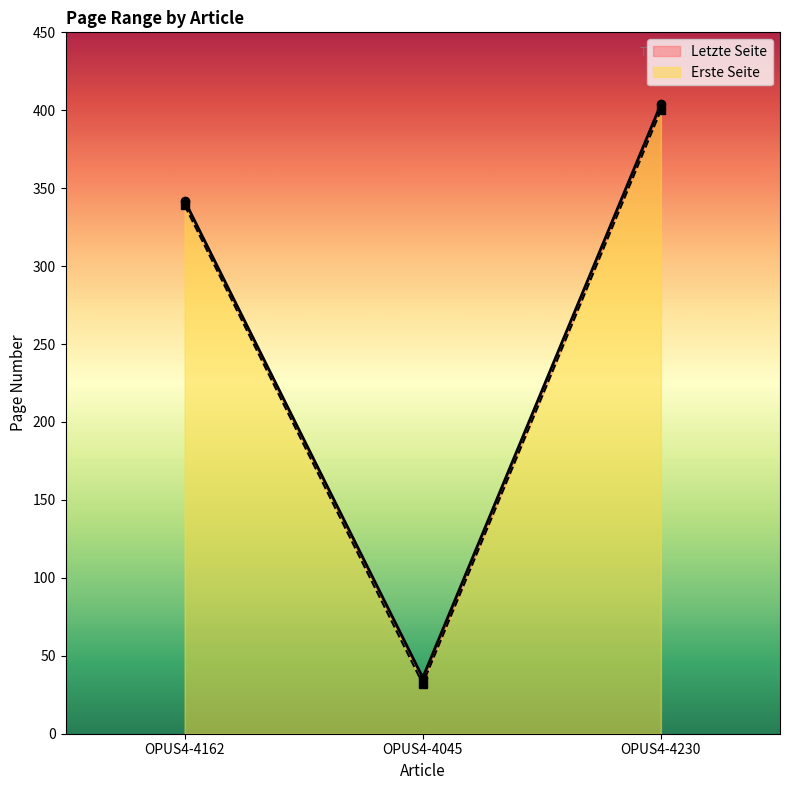

At OPUS4-4045, list the series in order from smallest to largest.

Erste Seite, Letzte Seite